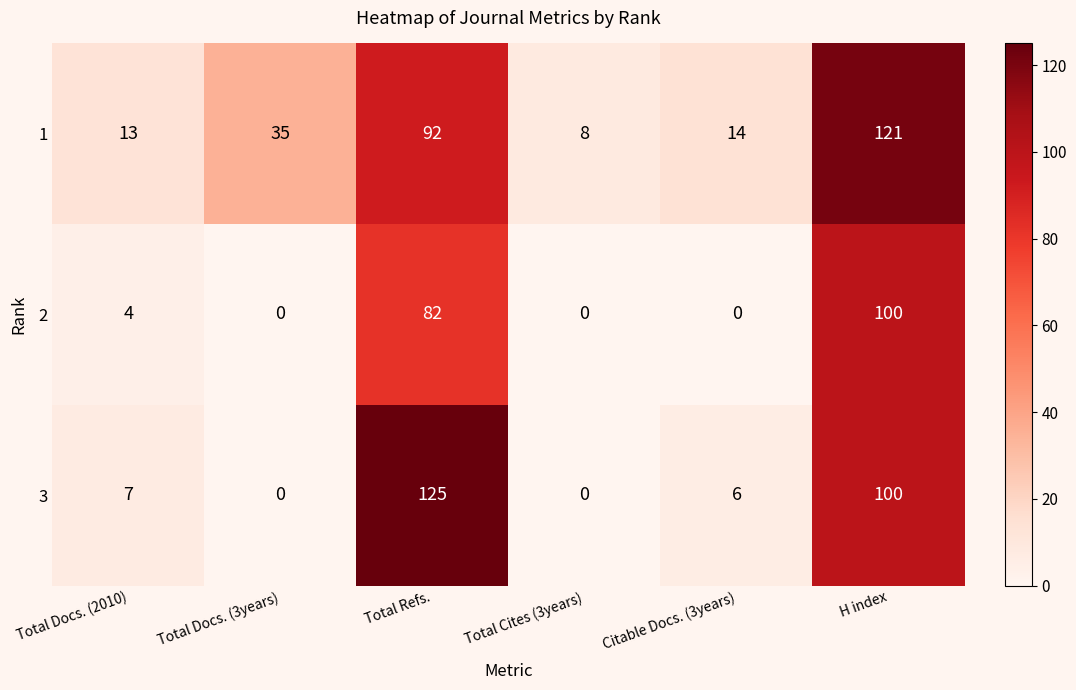

Reading left to right, extract all data points from this chart.

1: 13	35	92	8	14	121
2: 4	0	82	0	0	100
3: 7	0	125	0	6	100